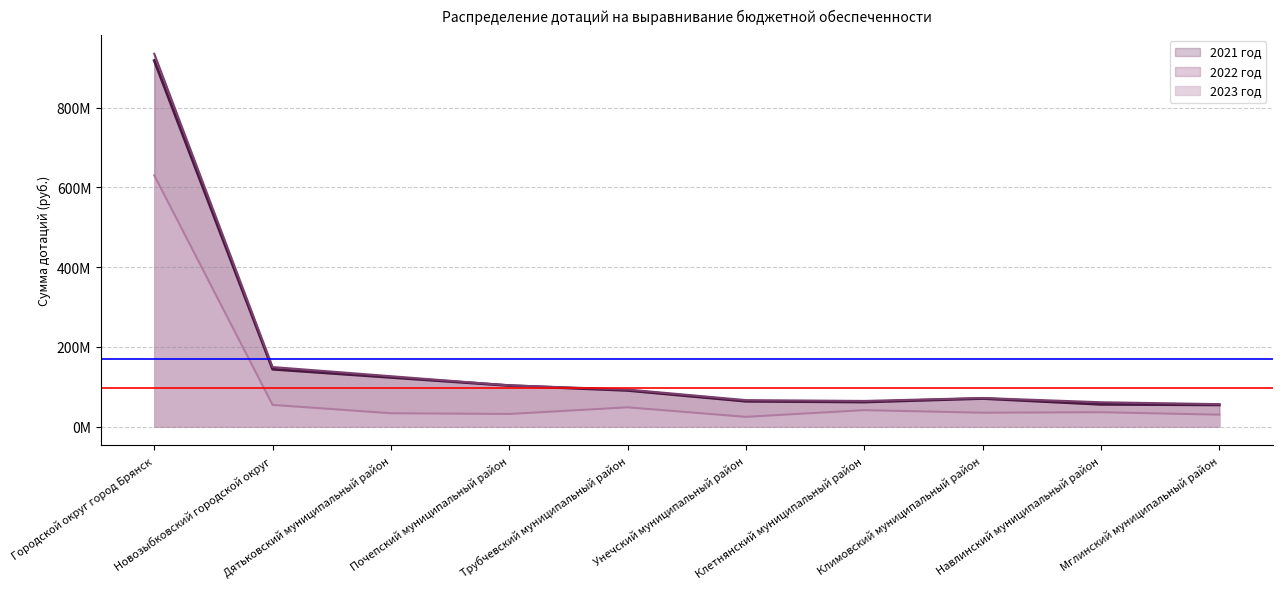

In 2022 год, how many points are higher than both neighbors (excluding endpoints)?

1